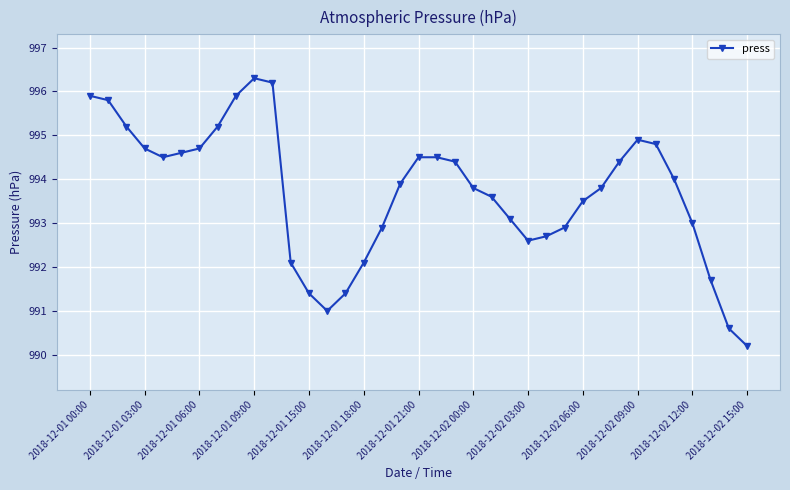

What is the minimum value shown in the chart?

990.2